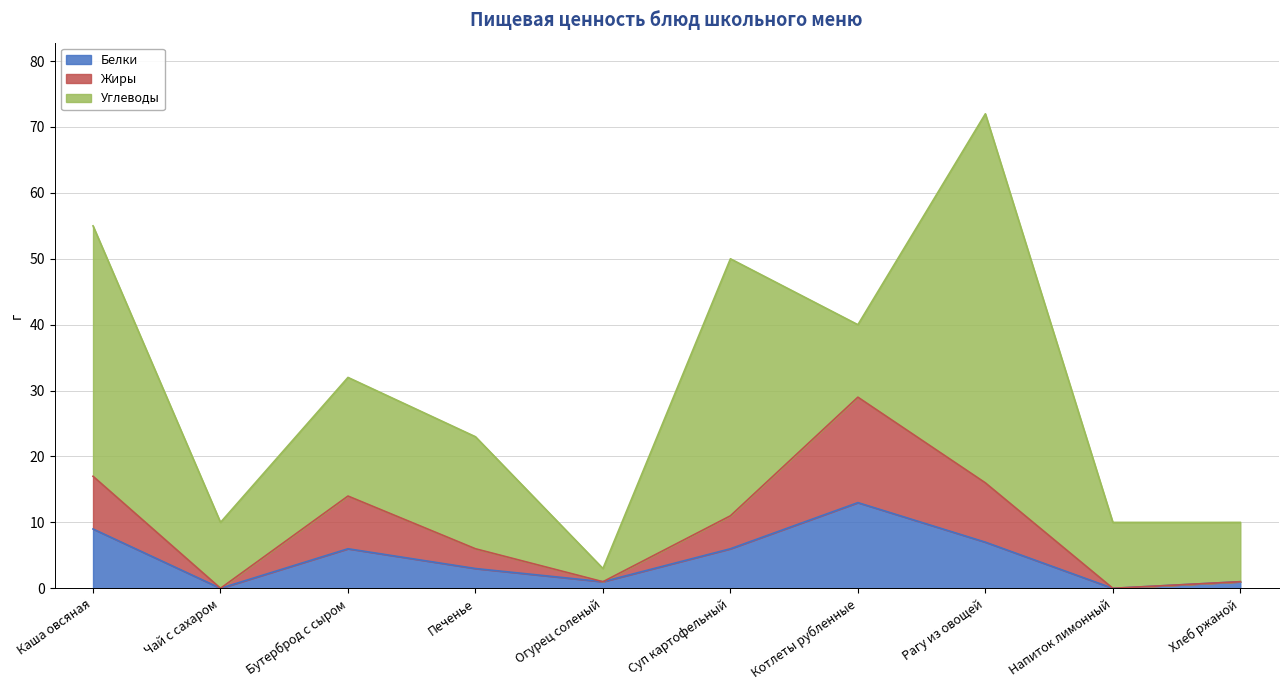

At which category is the sum across all series the highest?

Рагу из овощей